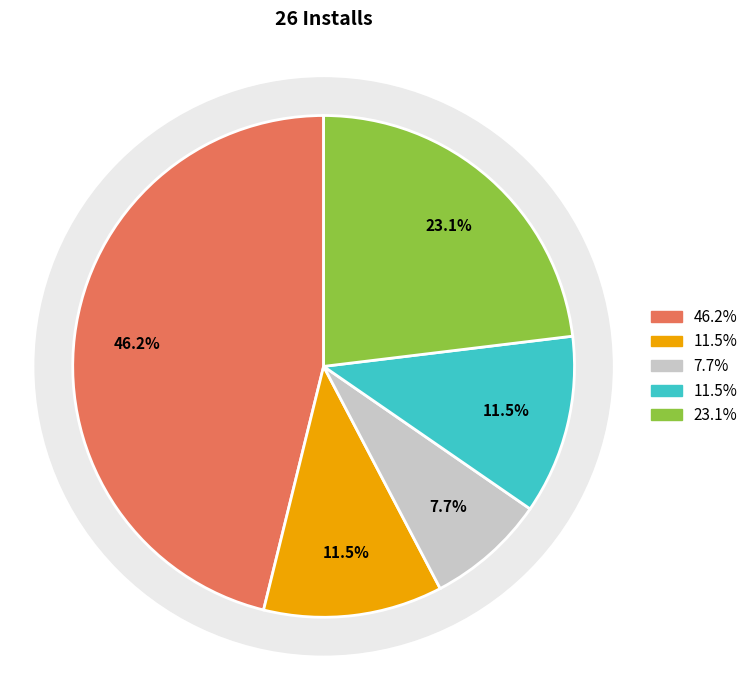

Is it true that 2020-08-01 is 8% of the pie?

False